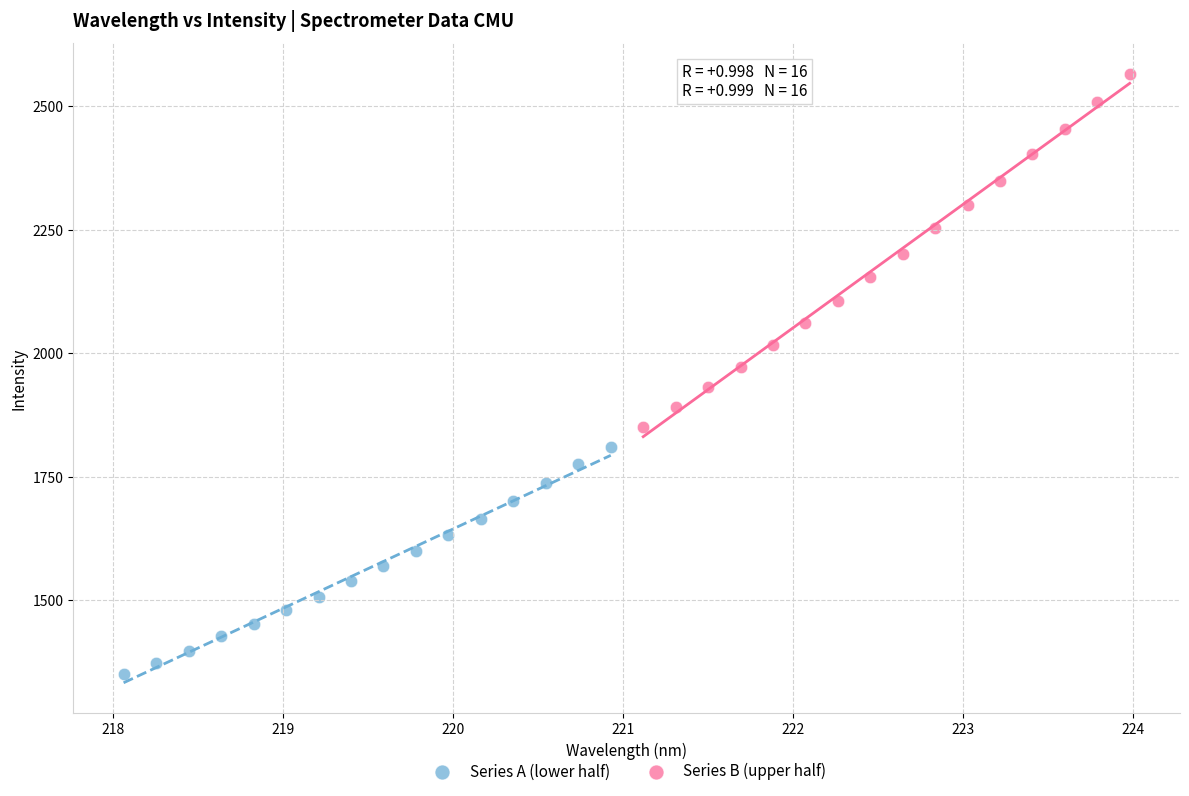

Which series reaches the minimum Y coordinate?

Series A (lower half)